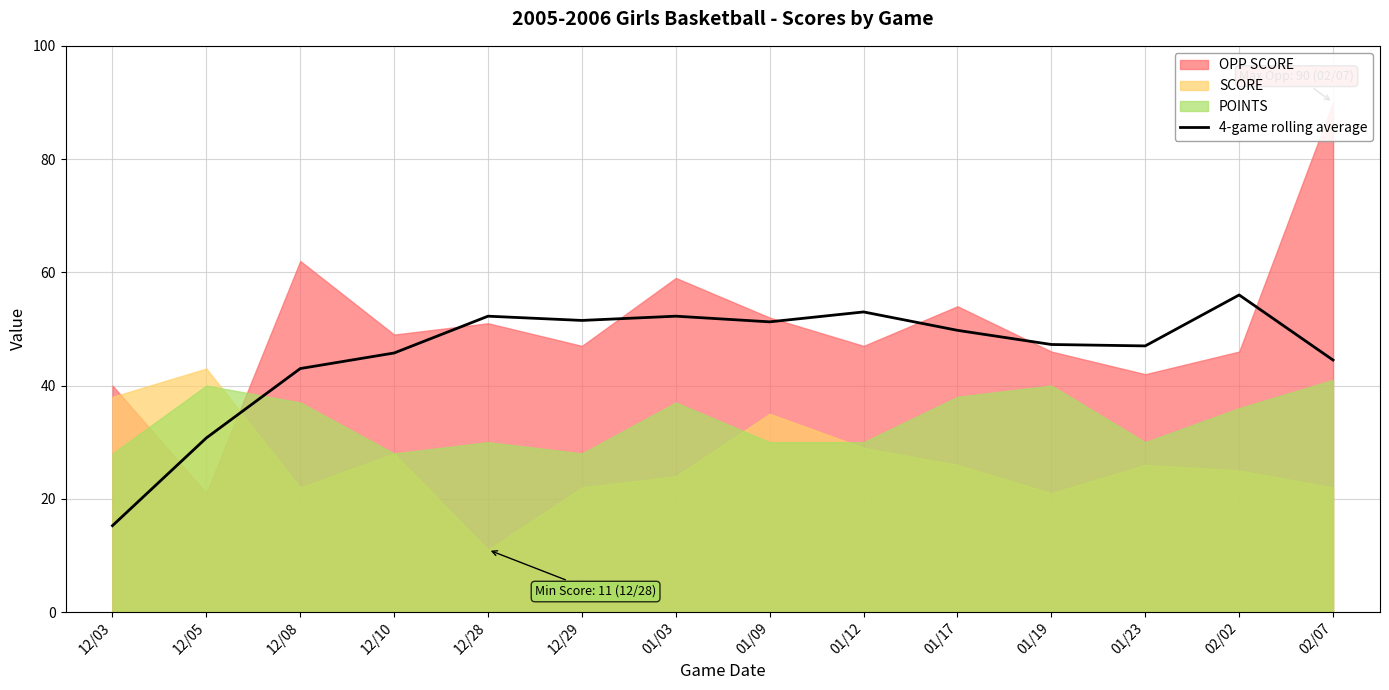

How many points are higher than both their immediate neighbors (excluding endpoints)?

4